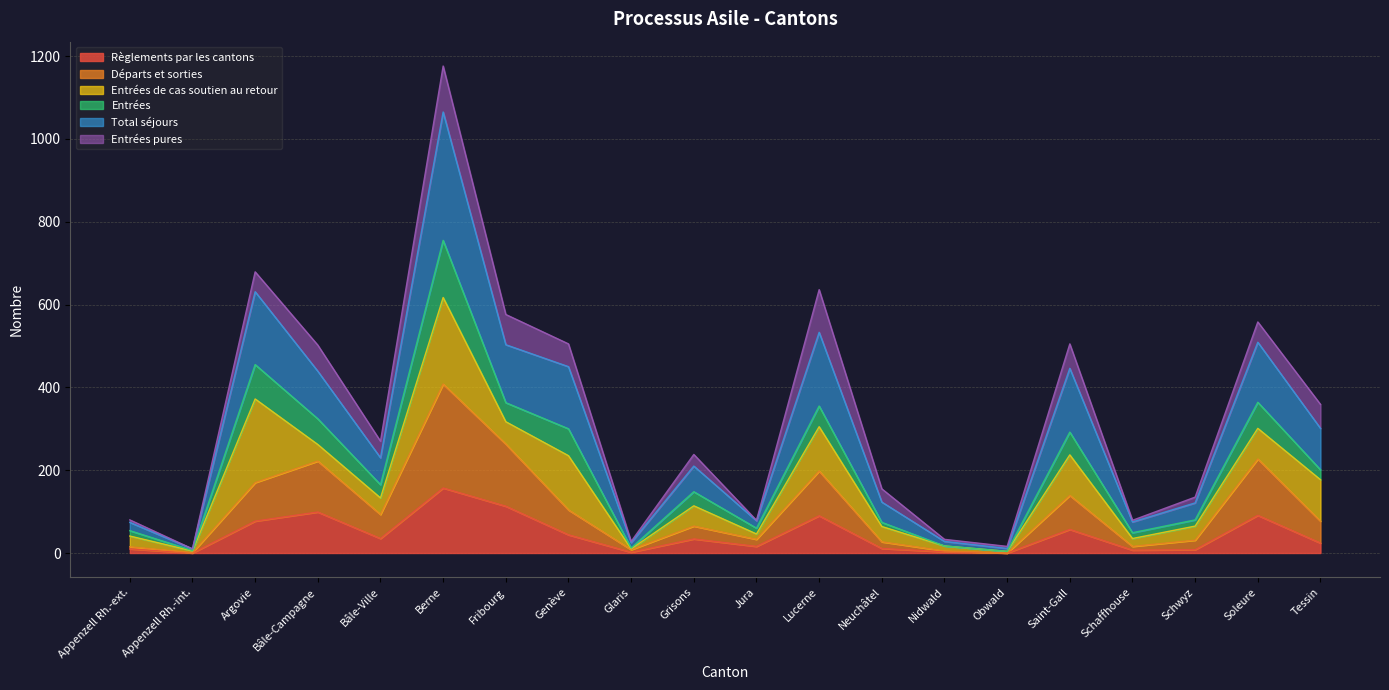

What is the maximum value for Règlements par les cantons?

157